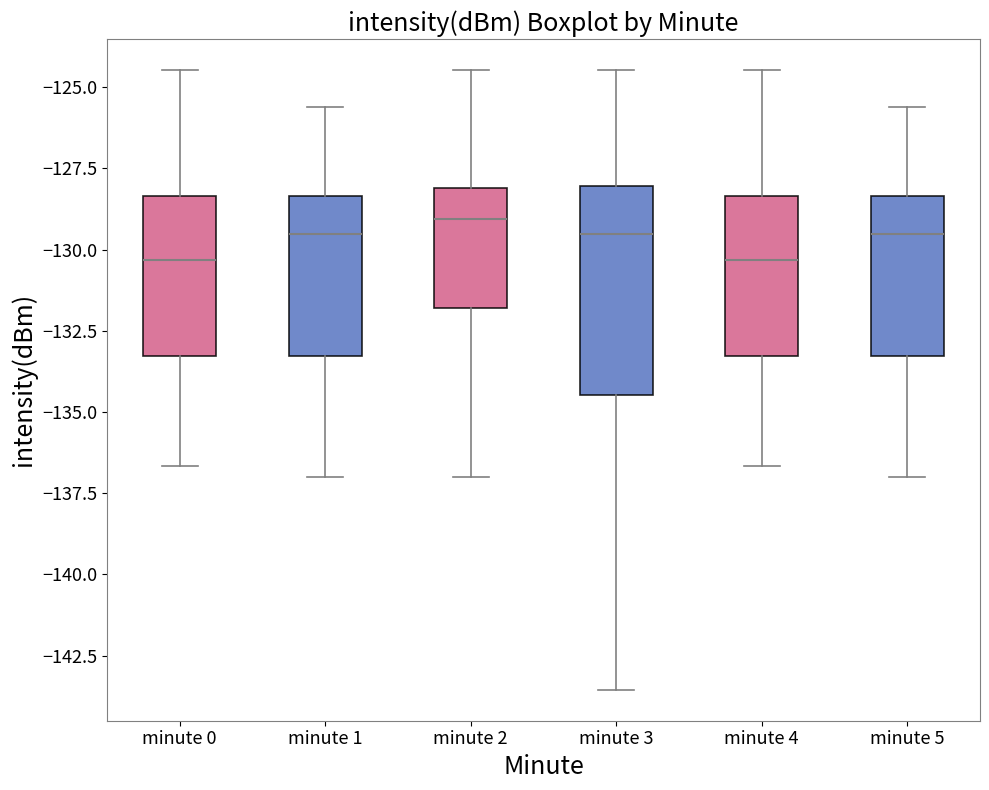

Reading left to right, transcribe this box plot: for each box, give where its median line is, the range the box spans, and where its two whiskers end, as read against the y-axis. The values are not printed on the chart, so give them approximately, as read against the axis.

minute 0: median -130.5, box -133.5 to -128.5, whiskers -136.5 to -124.5
minute 1: median -129.5, box -133.5 to -128.5, whiskers -137.0 to -125.5
minute 2: median -129.0, box -132.0 to -128.0, whiskers -137.0 to -124.5
minute 3: median -129.5, box -134.5 to -128.0, whiskers -143.5 to -124.5
minute 4: median -130.5, box -133.5 to -128.5, whiskers -136.5 to -124.5
minute 5: median -129.5, box -133.5 to -128.5, whiskers -137.0 to -125.5